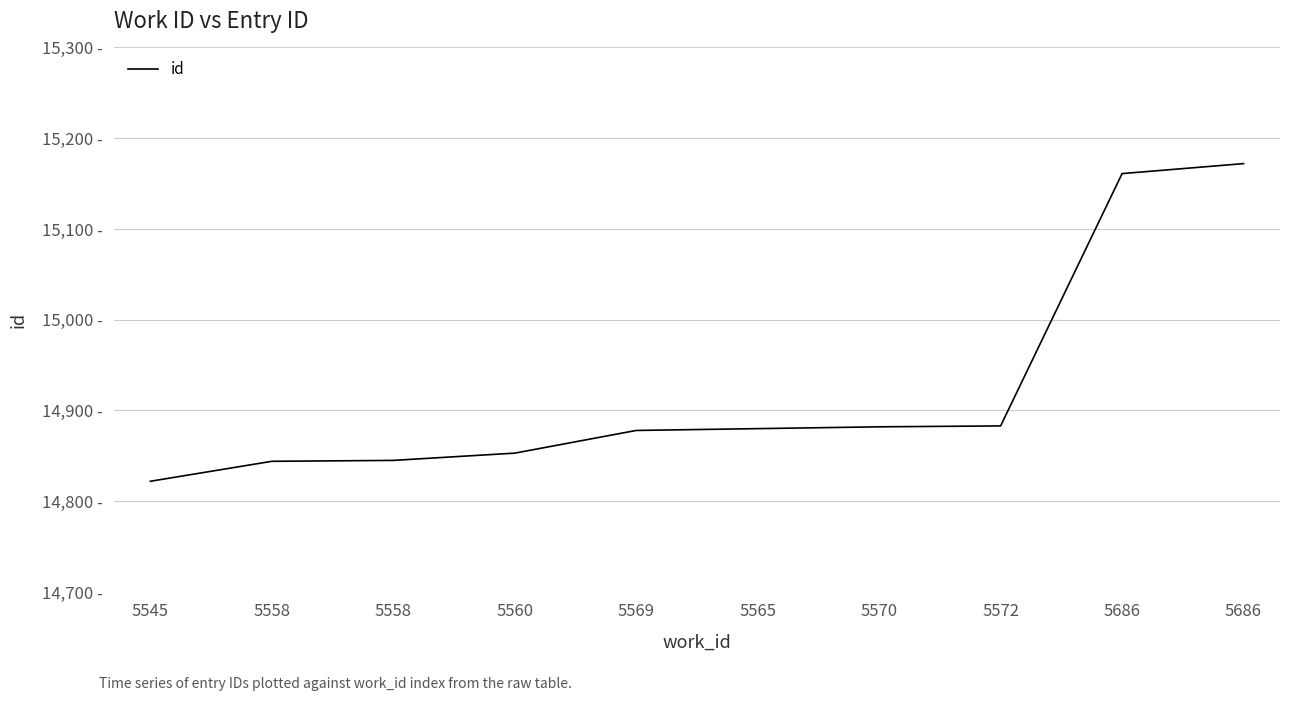

What is the difference between the maximum and minimum values?

350